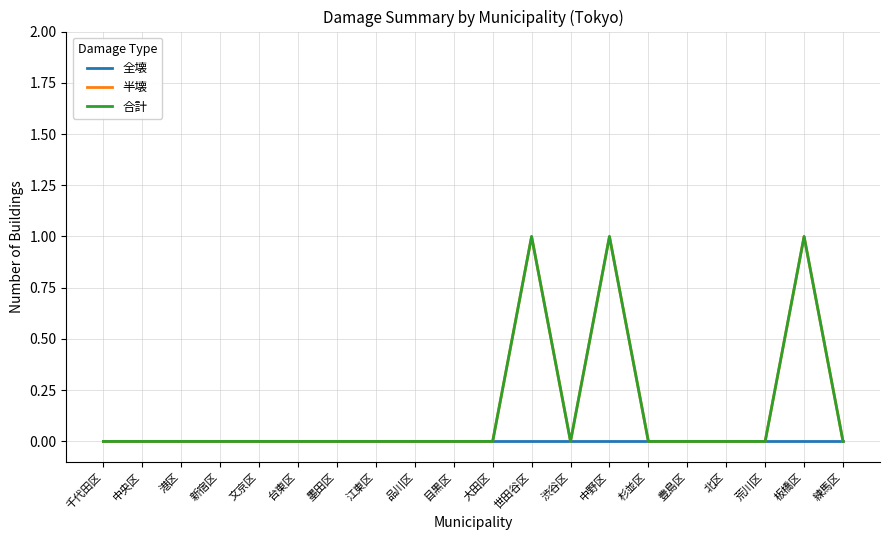

Is this an area chart (filled region under the line)?

No